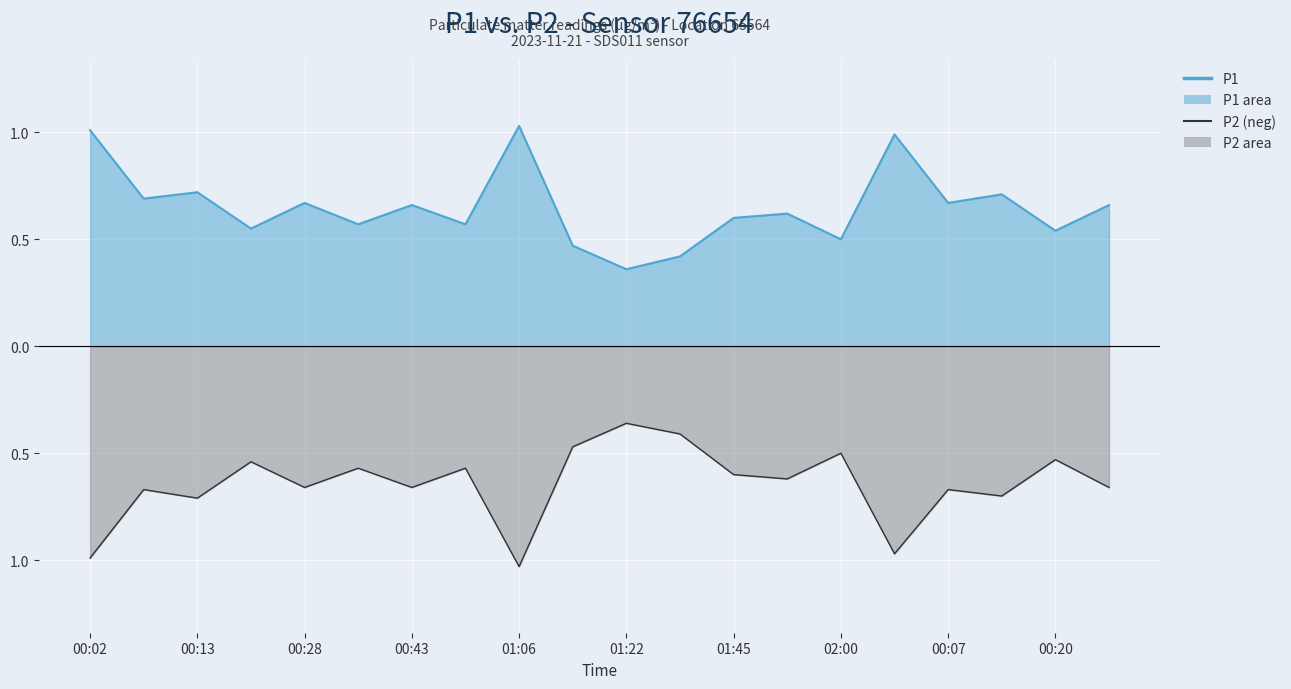

At which category is the sum across all series the highest?

00:02